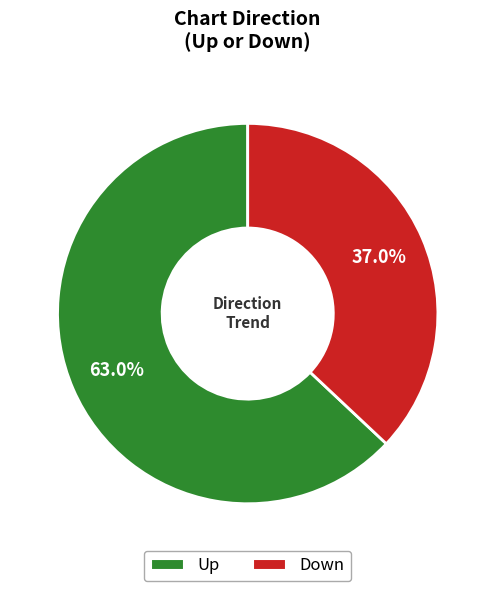

Which category has the biggest portion of the pie?

Up